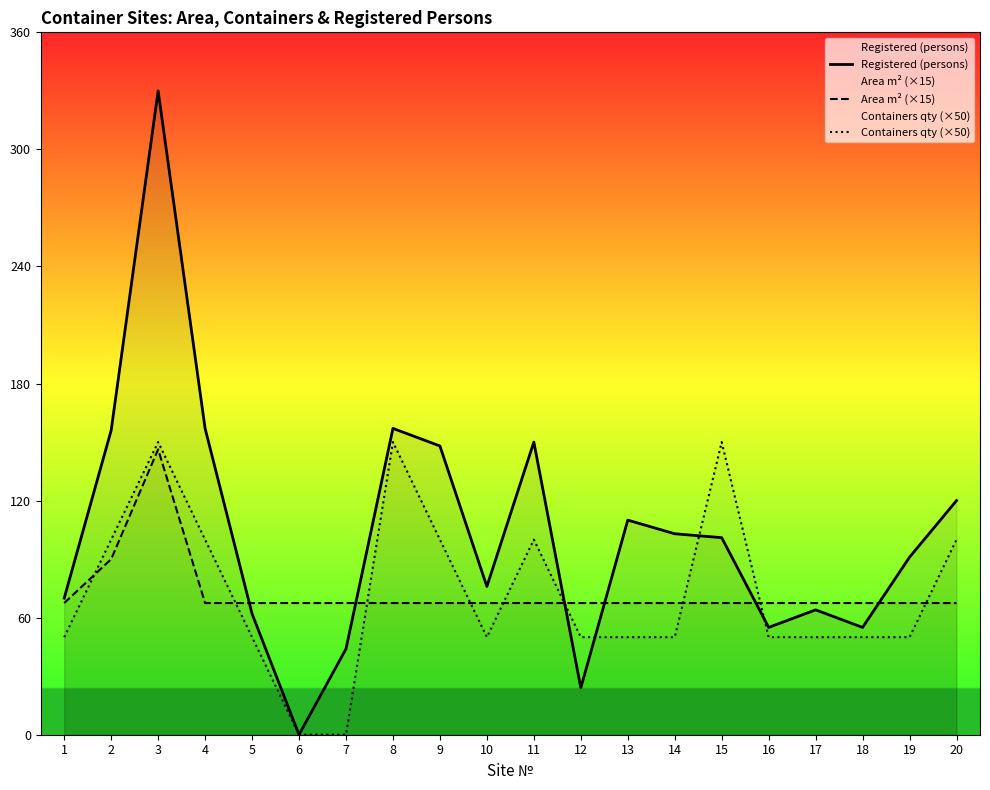

Reading left to right, transcribe all the data shown in this chart.

Registered (persons): 1=70.0	2=156.0	3=330.0	4=157.0	5=62.0	6=0.0	7=44.0	8=157.0	9=148.0	10=76.0	11=150.0	12=24.0	13=110.0	14=103.0	15=101.0	16=55.0	17=64.0	18=55.0	19=91.0	20=120.0
Area m² (×15): 1=67.5	2=90.0	3=146.2	4=67.5	5=67.5	6=67.5	7=67.5	8=67.5	9=67.5	10=67.5	11=67.5	12=67.5	13=67.5	14=67.5	15=67.5	16=67.5	17=67.5	18=67.5	19=67.5	20=67.5
Containers qty (×50): 1=50.0	2=100.0	3=150.0	4=100.0	5=50.0	6=0.0	7=0.0	8=150.0	9=100.0	10=50.0	11=100.0	12=50.0	13=50.0	14=50.0	15=150.0	16=50.0	17=50.0	18=50.0	19=50.0	20=100.0